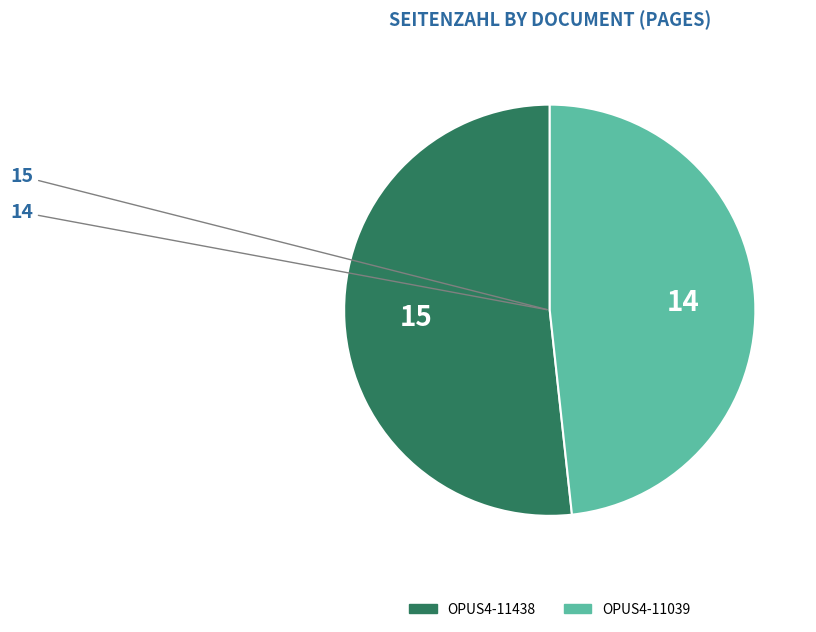

Count the number of slices in the pie.

2